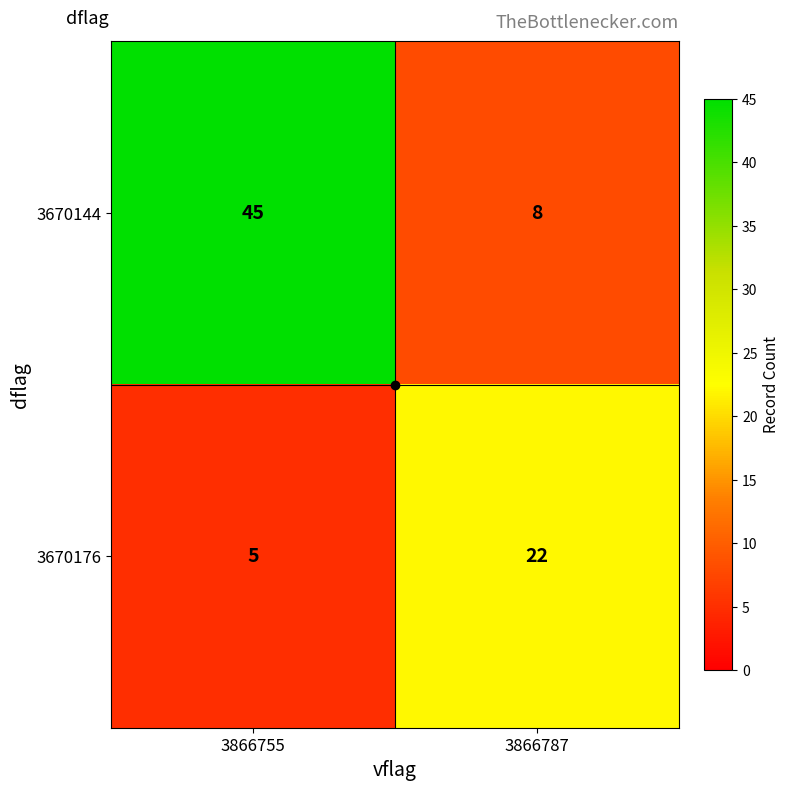

What is the approximate value of 3670176 at 3866787, to the nearest 5?

20